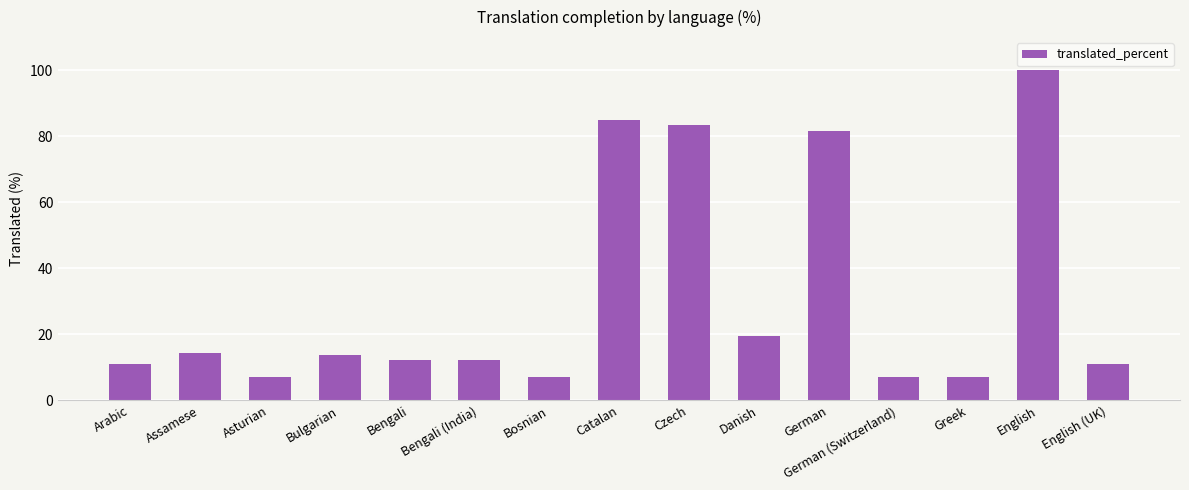

True or false: the data shows 7.2 at Asturian.

True